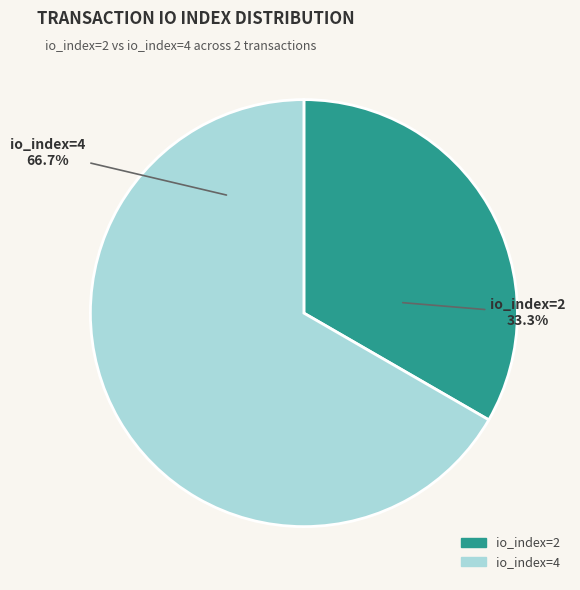

Is there any slice that represents more than half of the pie?

Yes